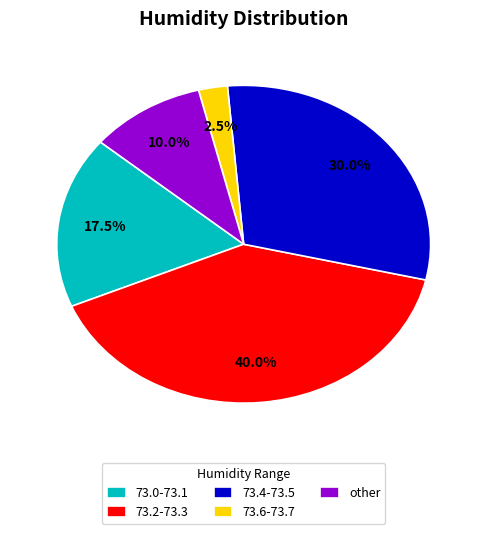

Between 73.2-73.3 and other, which is larger?

73.2-73.3